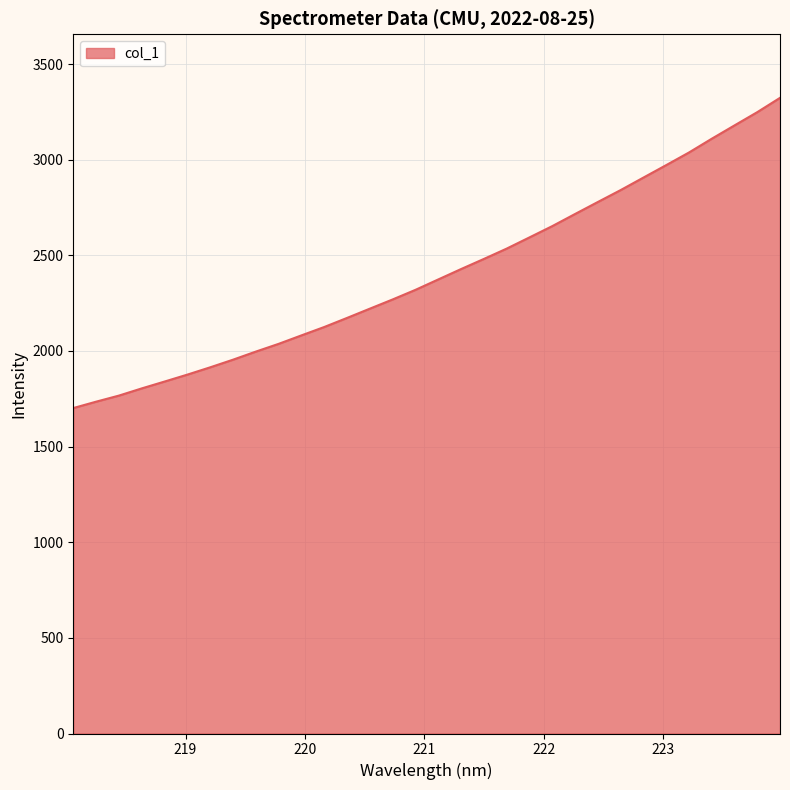

What is the maximum value shown in the chart?

3323.2